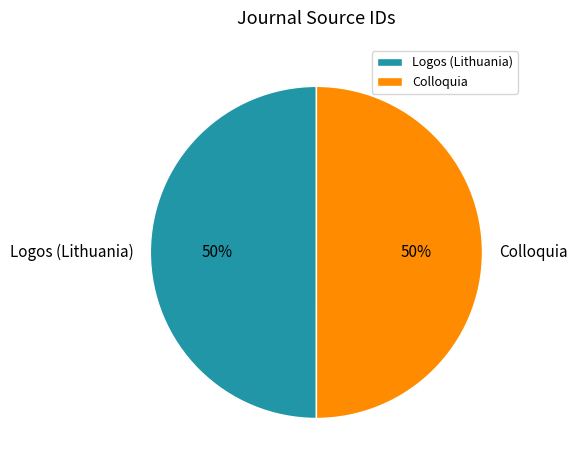

Approximately how many times larger is the value at Colloquia compared to Logos (Lithuania)?

1.0